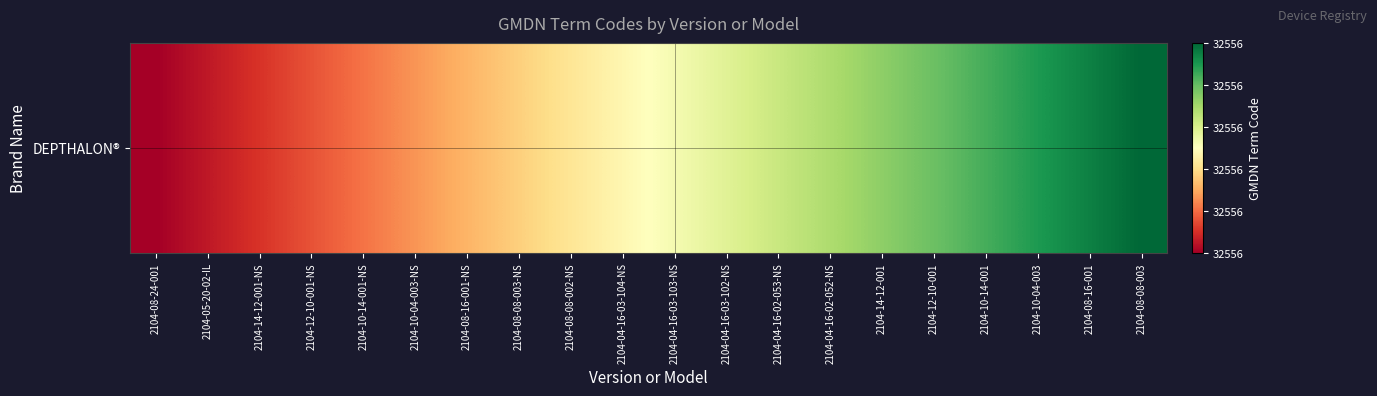

Which category has the lowest value across all series?

2104-08-24-001